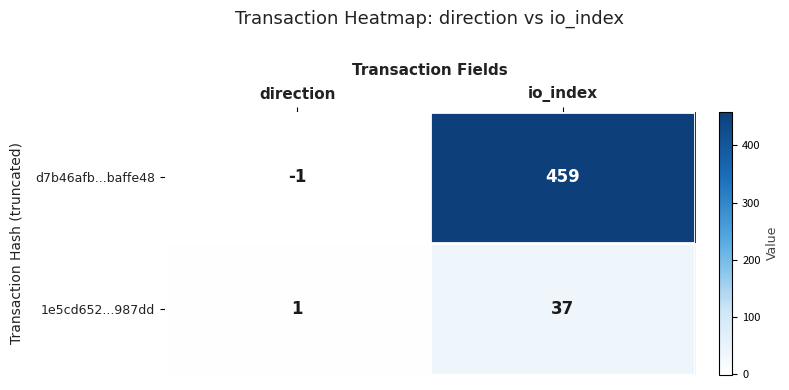

At how many categories does at least one series exceed 376?

1